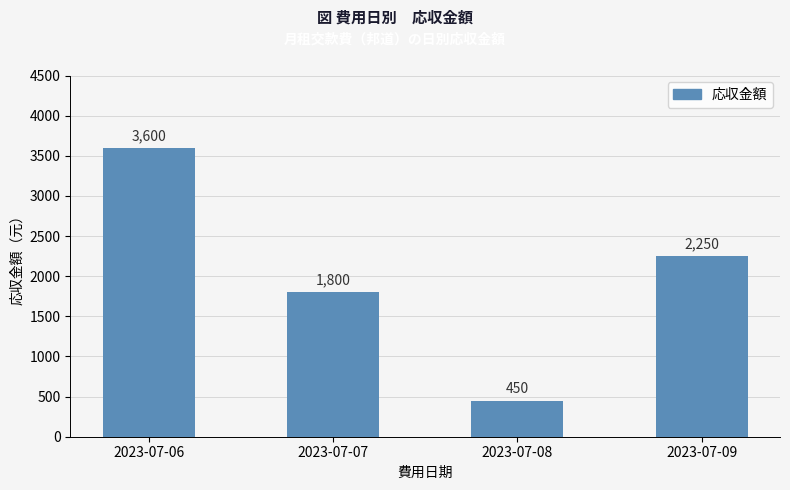

What is the change in value from 2023-07-06 to 2023-07-07?

-1800